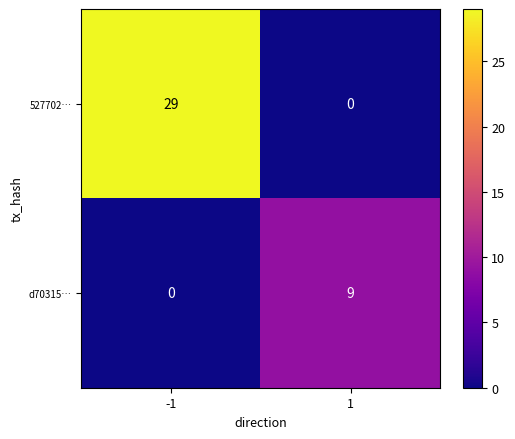

What is the total value across all series at -1?

29